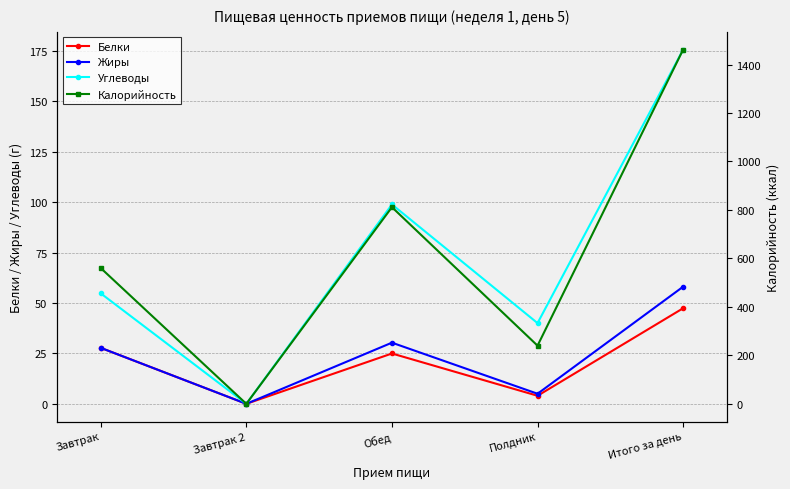

Where is Углеводы nearest to the value 87?

Обед